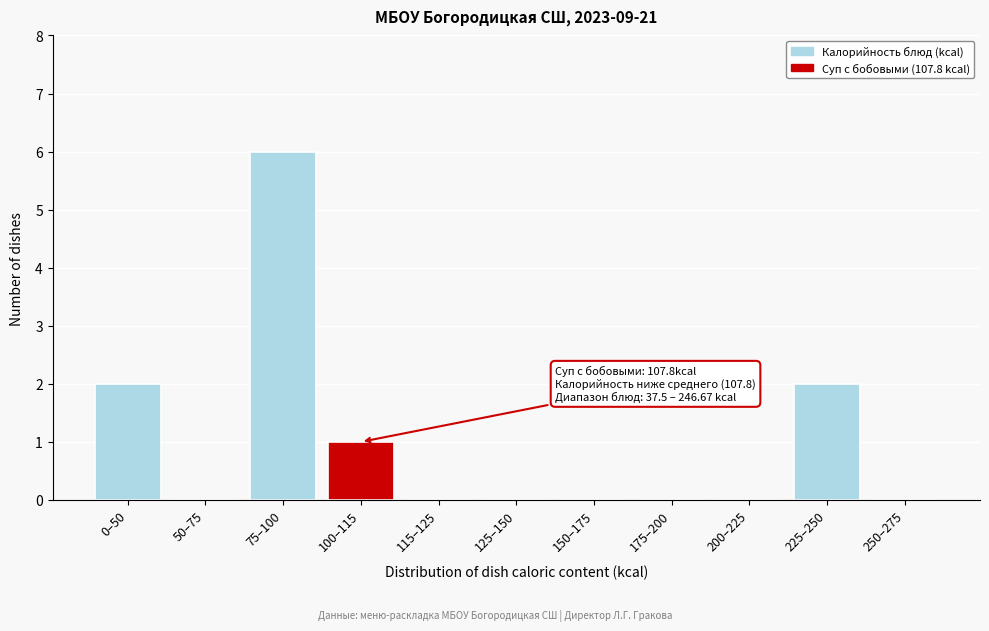

Reading right to left, extract all data points from this chart.

250–275=0	225–250=2	200–225=0	175–200=0	150–175=0	125–150=0	115–125=0	100–115=1	75–100=6	50–75=0	0–50=2